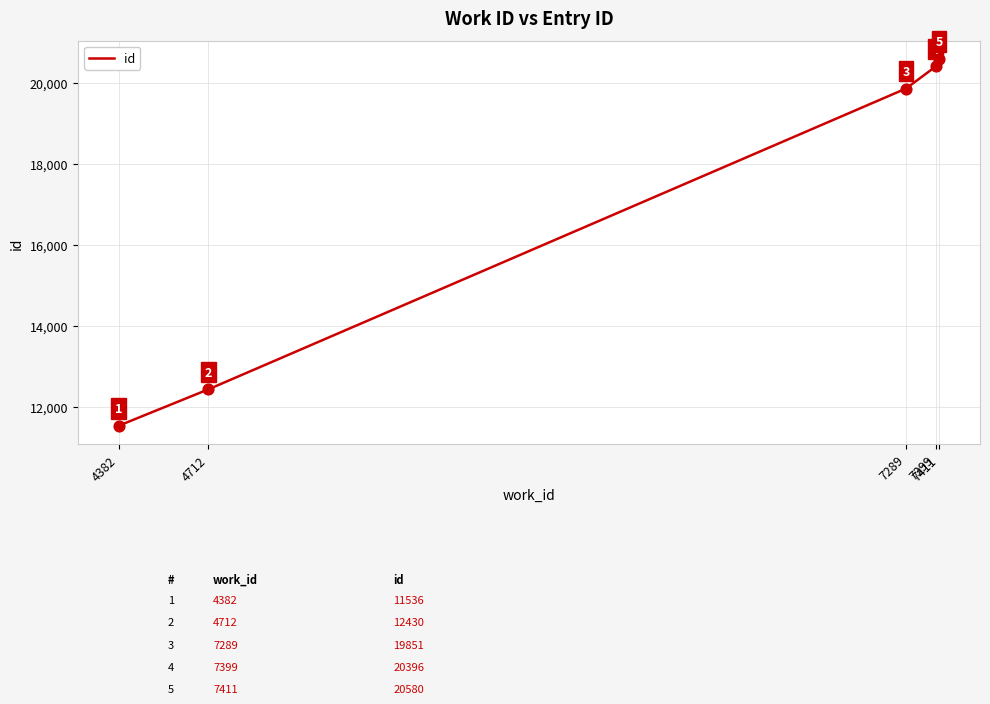

Between 4382 and 7289, which is larger?

7289